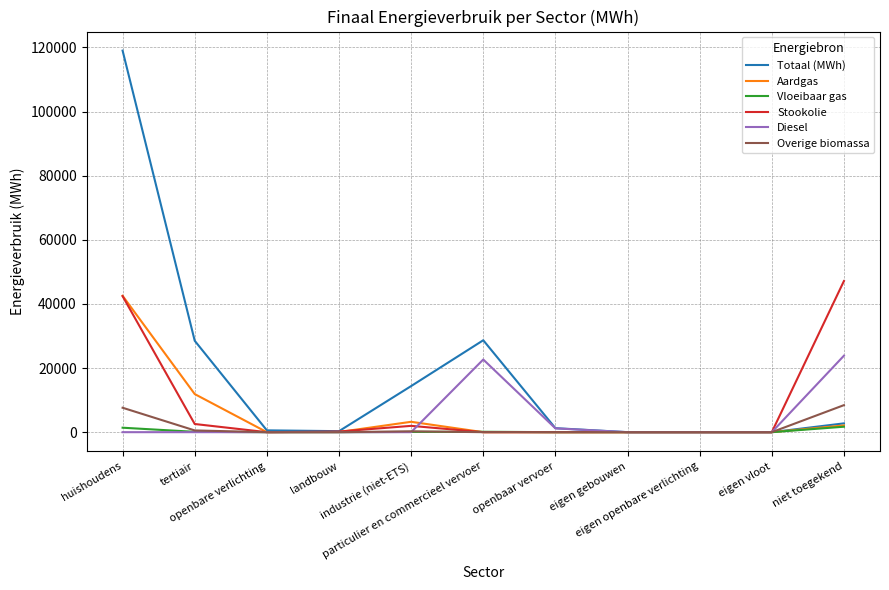

Which series has the largest total across all categories?

Totaal (MWh)